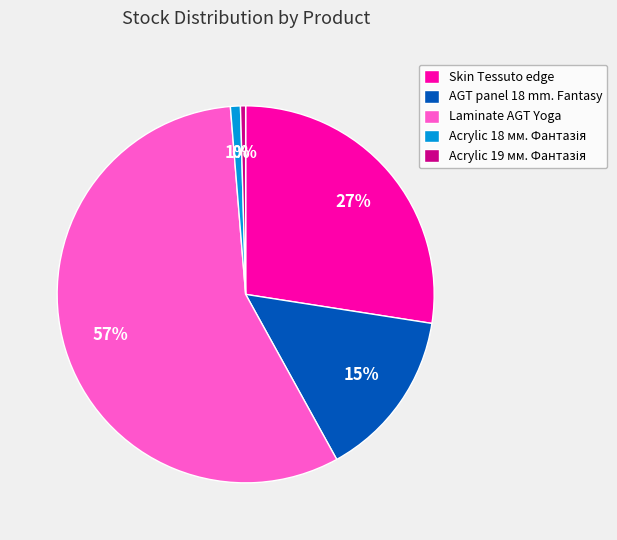

The Laminate AGT Yoga slice represents 49% of the pie. True or false?

False